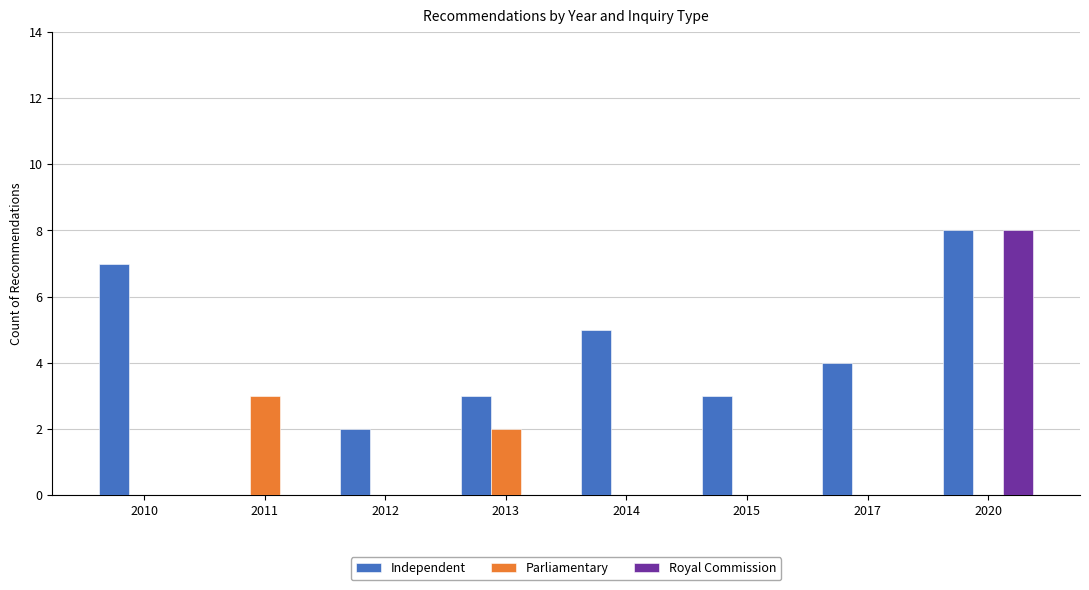

How many Independent values are between 3 and 7?

5